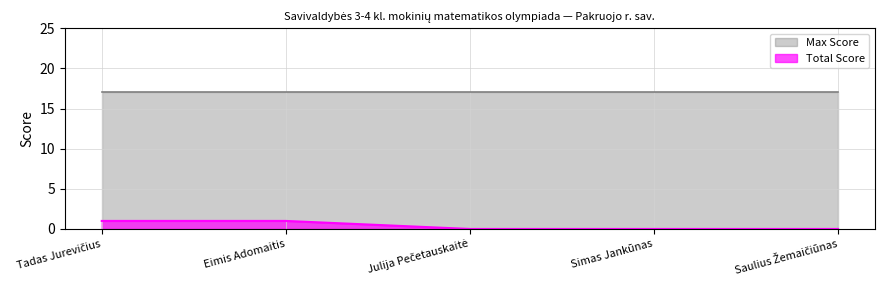

How many categories are shown in the chart?

5